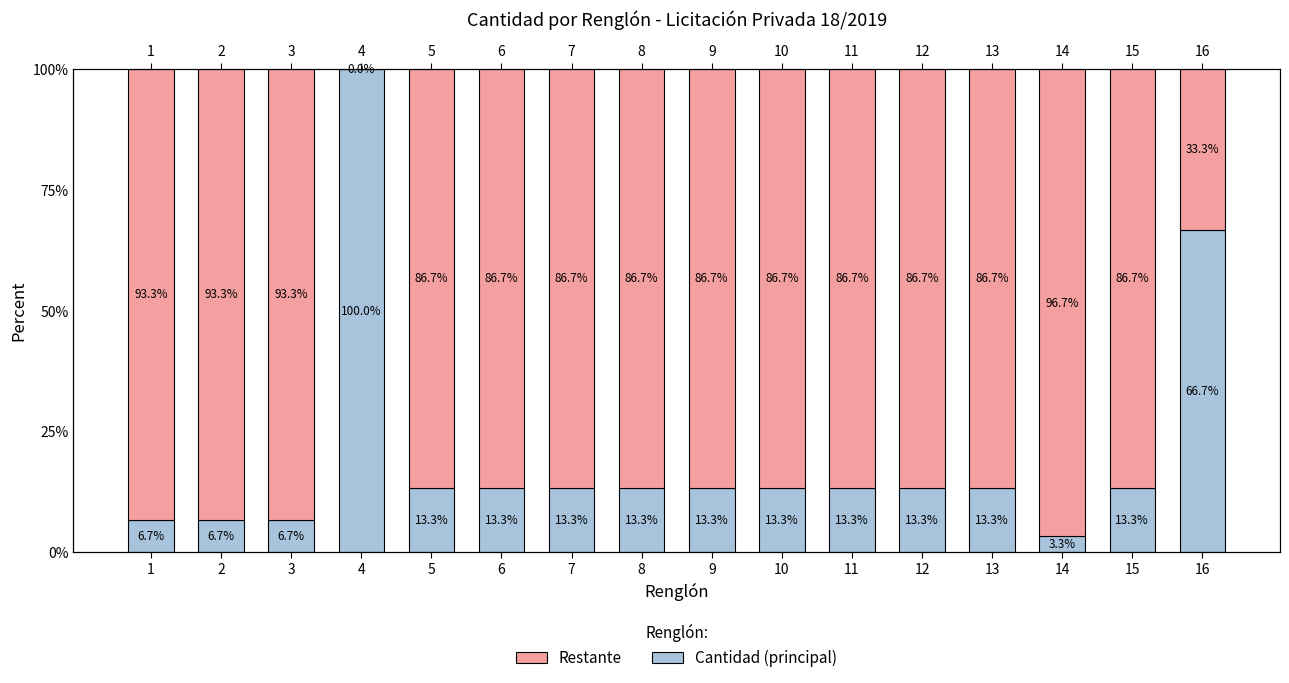

What is the spread (max minus min) of values at 10?

73.4